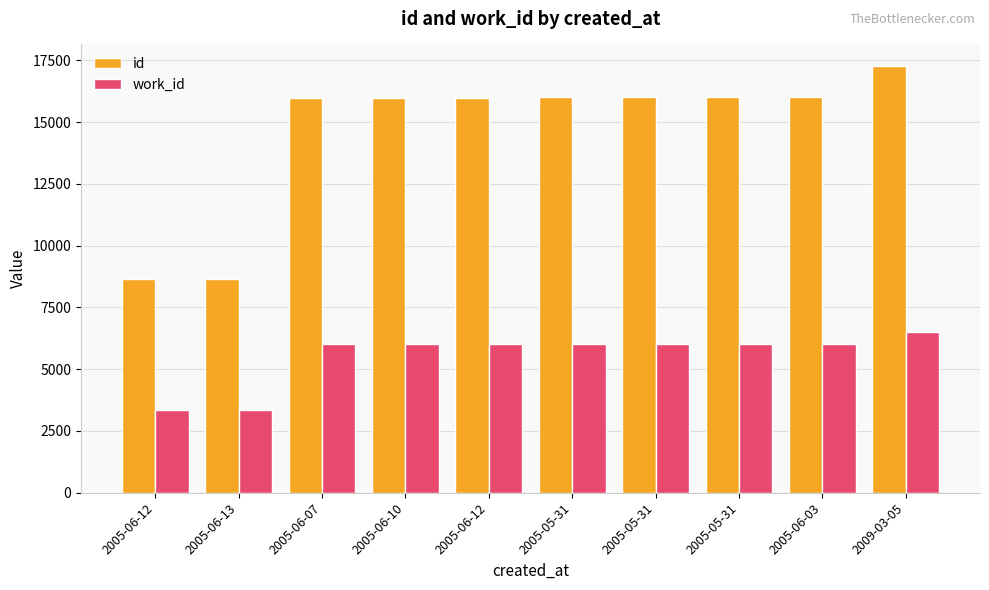

The value of id at 2005-06-12 is 15985. True or false?

True